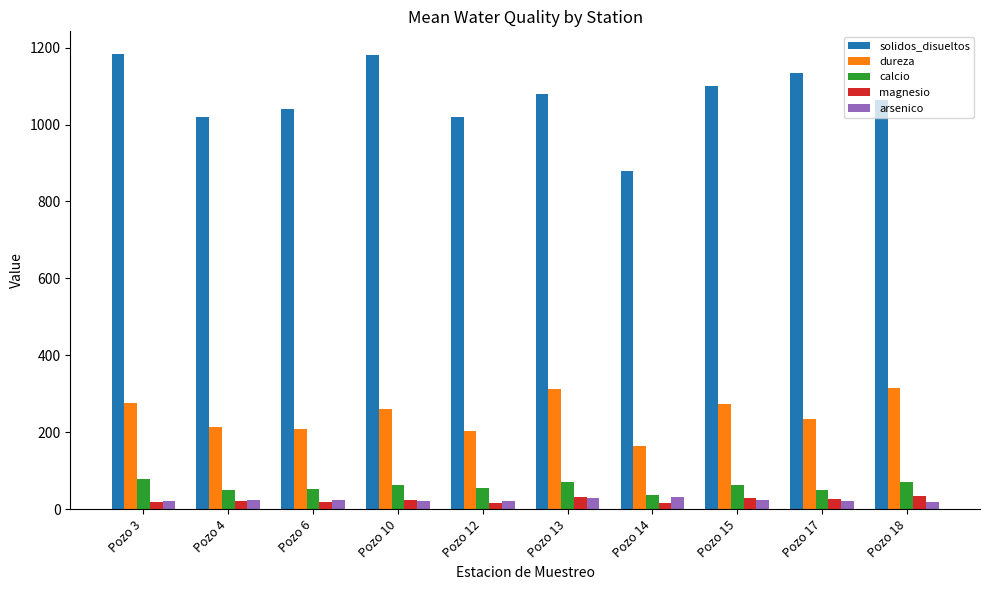

What are all the series names shown in the legend?

solidos_disueltos, dureza, calcio, magnesio, arsenico